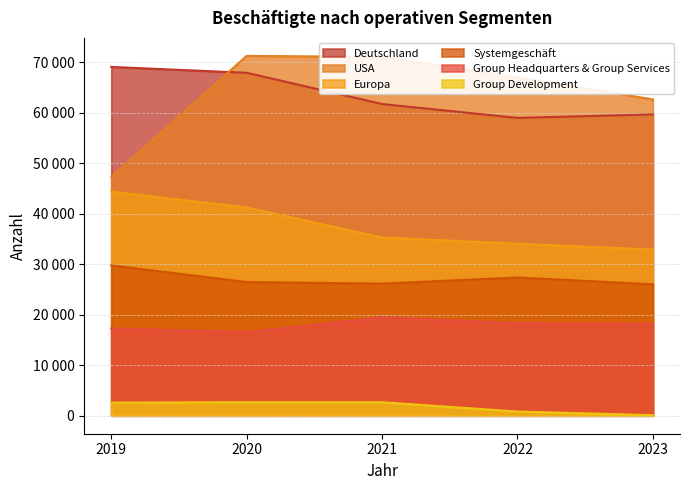

The Systemgeschäft series shows 8781 at 2023. True or false?

False